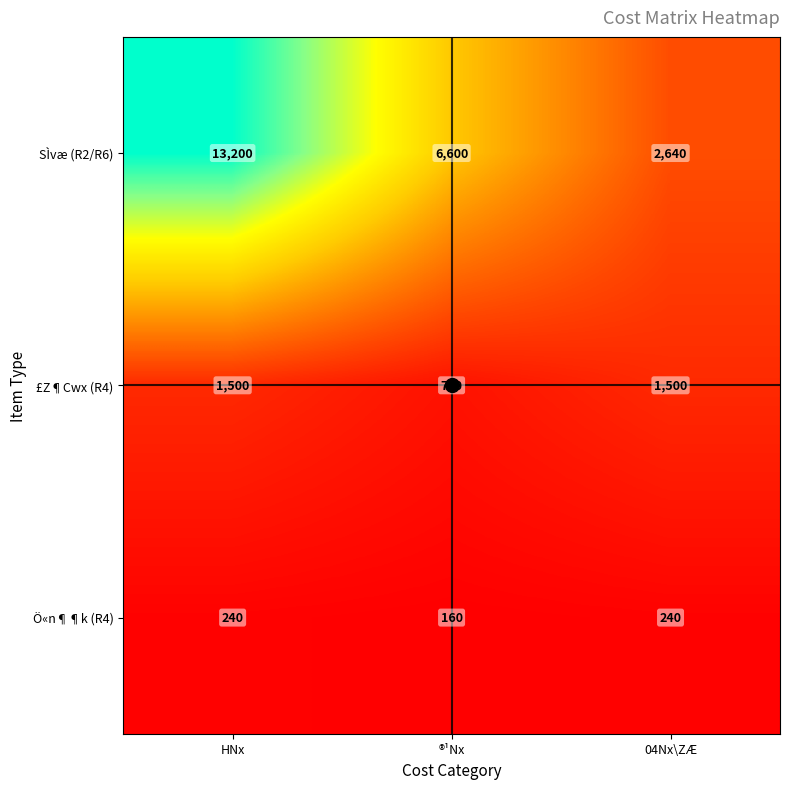

How many values in the £Z¶Cwx (R4) series are below 1500?

1